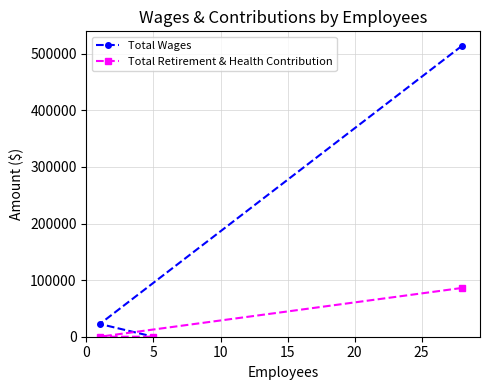

Which series has the widest spread of values?

Total Wages